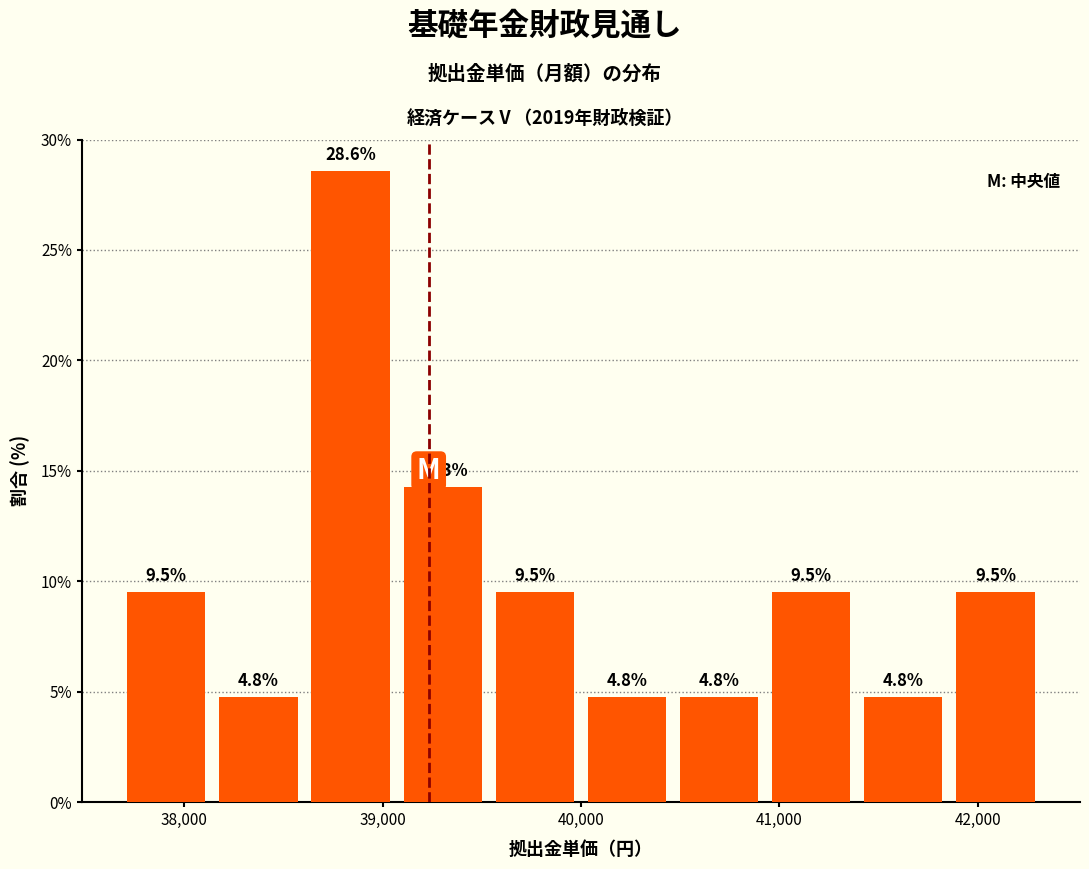

Reading left to right, transcribe this chart: for each bar, give the range it covers on the x-axis and its height. The bar edges are not printed on the chart, so give them approximately, as read against the axis.

37700 to 38100: 9.5
38100 to 38600: 4.8
38600 to 39100: 28.6
39100 to 39500: 14.3
39500 to 40000: 9.5
40000 to 40500: 4.8
40500 to 40900: 4.8
40900 to 41400: 9.5
41400 to 41900: 4.8
41900 to 42300: 9.5